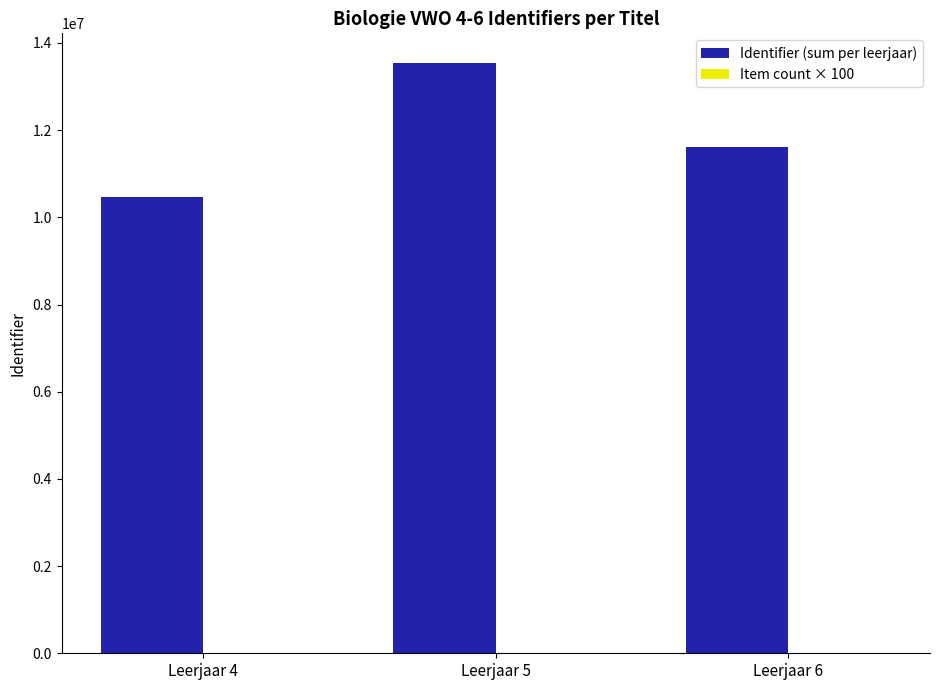

At which category is the sum across all series the highest?

Leerjaar 5